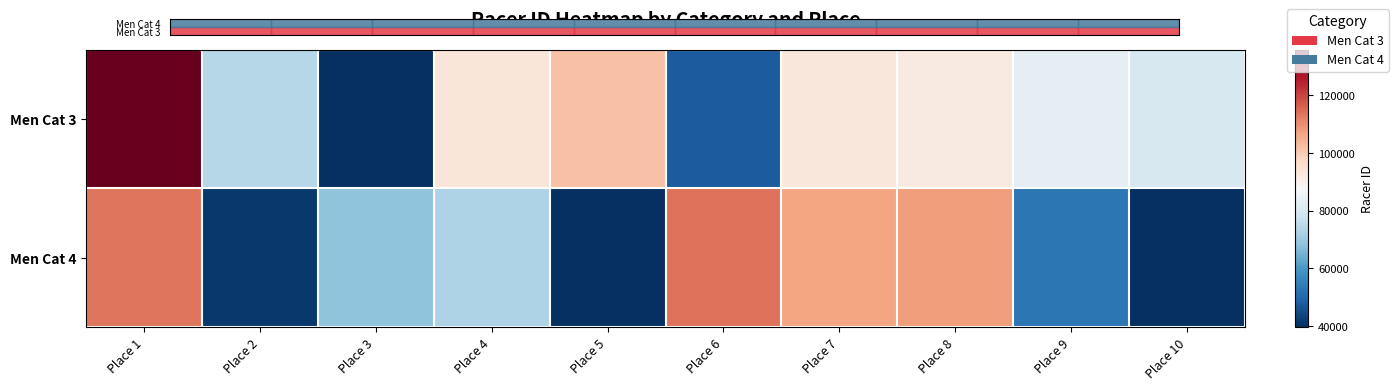

Which series has the largest total across all categories?

Men Cat 3